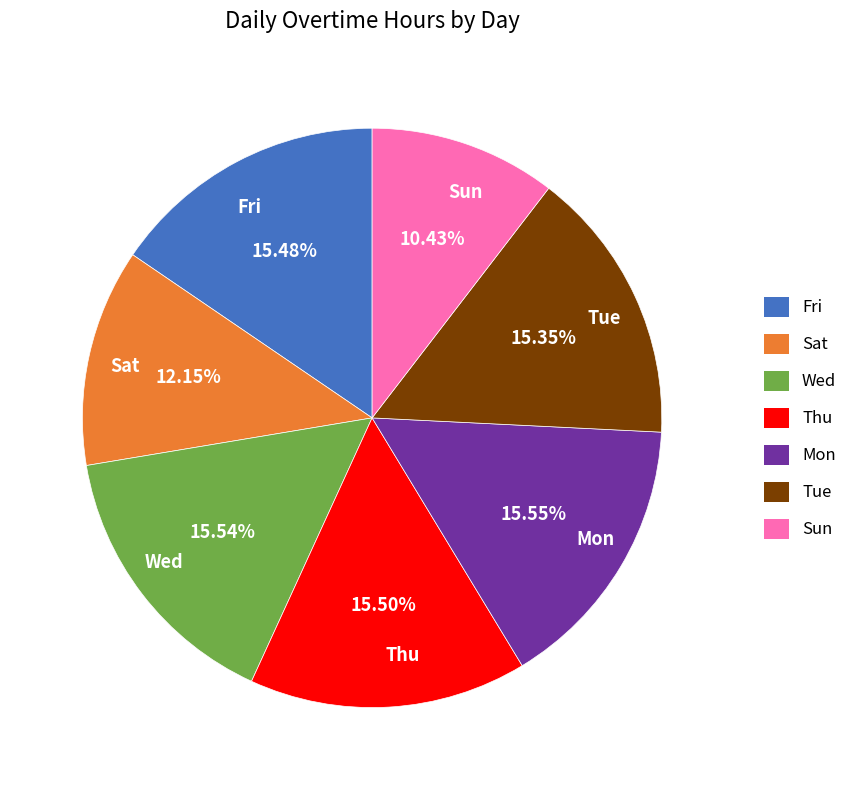

What is the ratio of the value at Tue to the value at Sat?

1.3